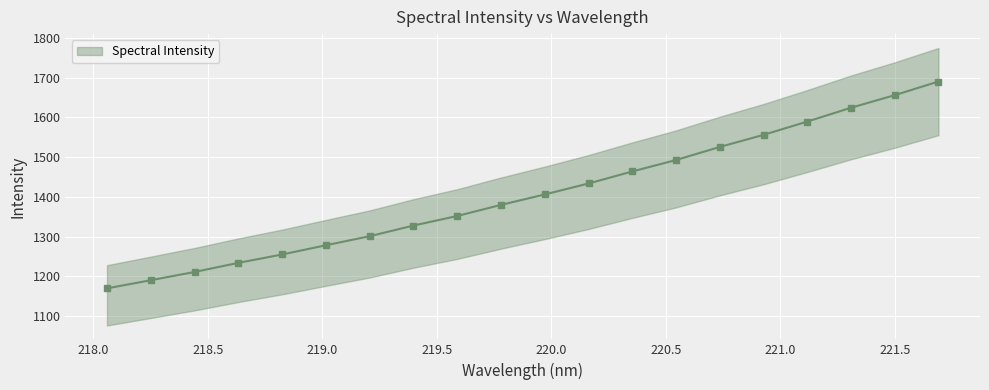

Rank the categories by value from highest to lowest.

221.6902, 221.4993, 221.3083, 221.1174, 220.9264, 220.7354, 220.5444, 220.3533, 220.1623, 219.9712, 219.7801, 219.589, 219.3979, 219.2067, 219.0156, 218.8244, 218.6332, 218.442, 218.2508, 218.0596